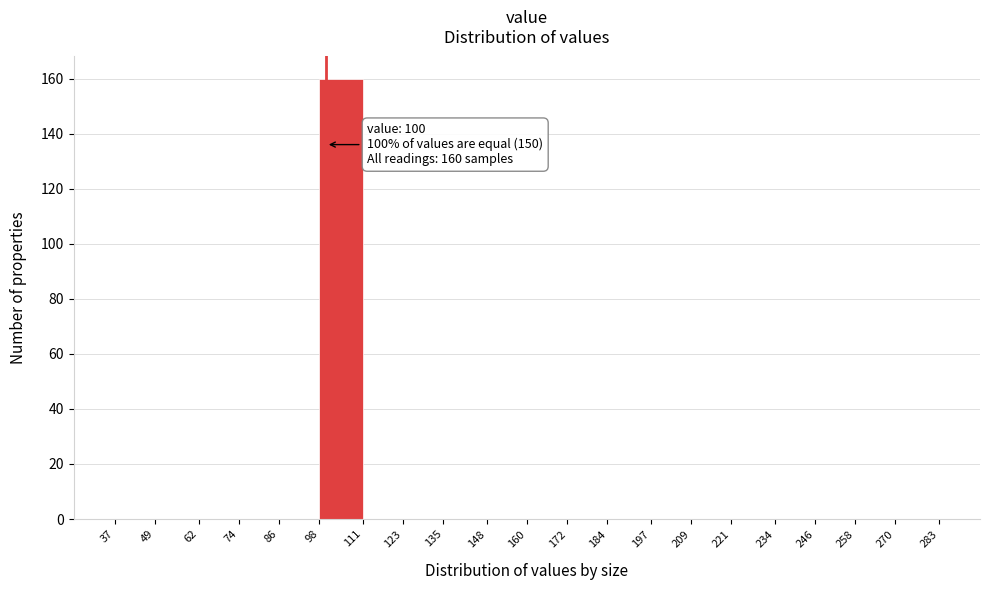

Which range on the x-axis has the tallest bar?

98 to 111